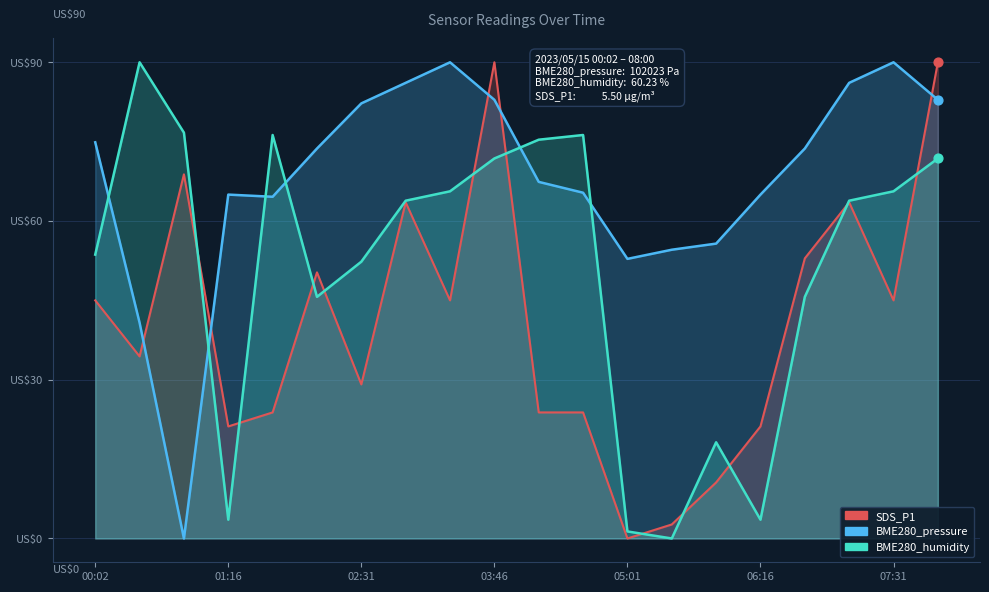

Is the value of BME280_pressure at 07:31 greater than the value of BME280_humidity at 06:16?

Yes